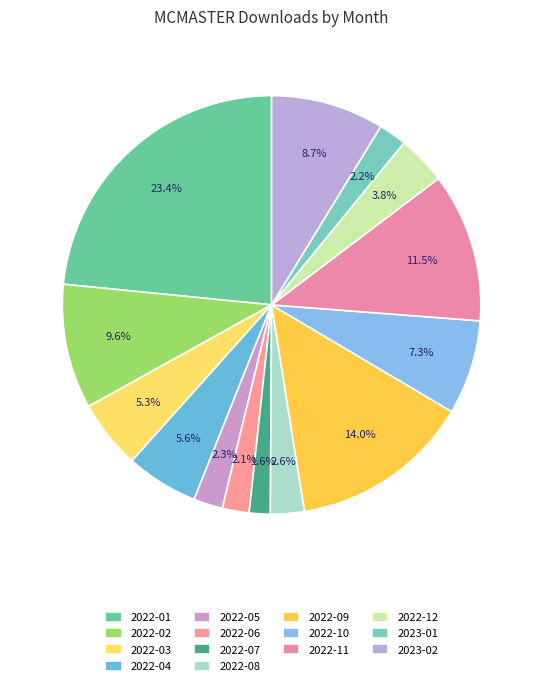

To the nearest percent, what is the difference between the largest and smallest slice percentages?

22%